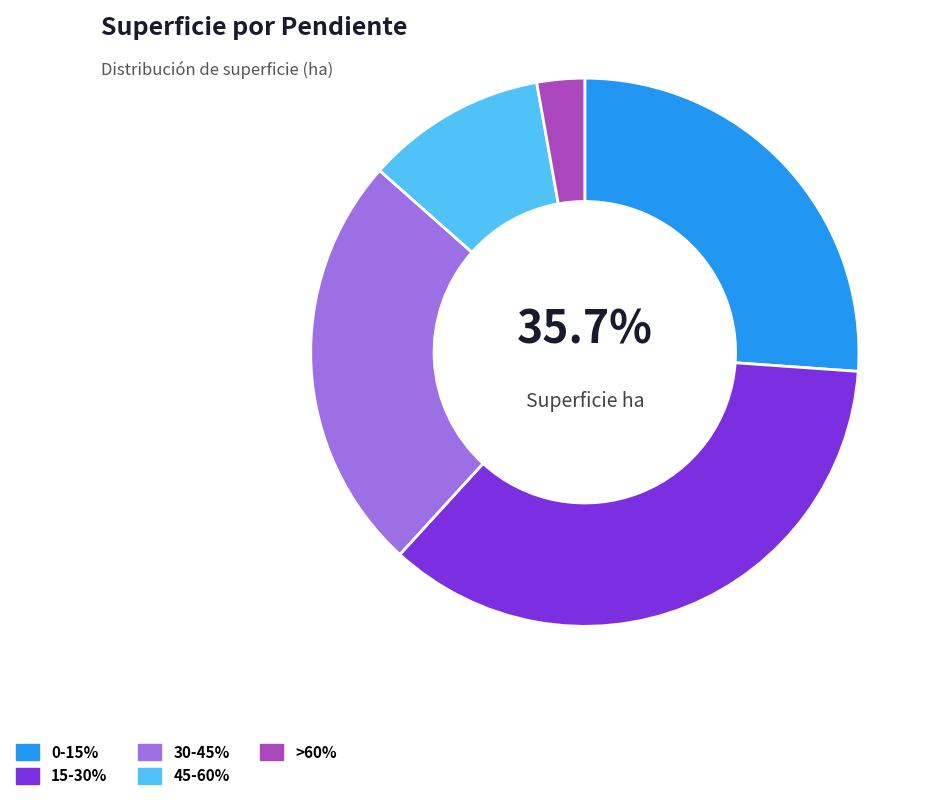

The 0-15% slice represents 26% of the pie. True or false?

True